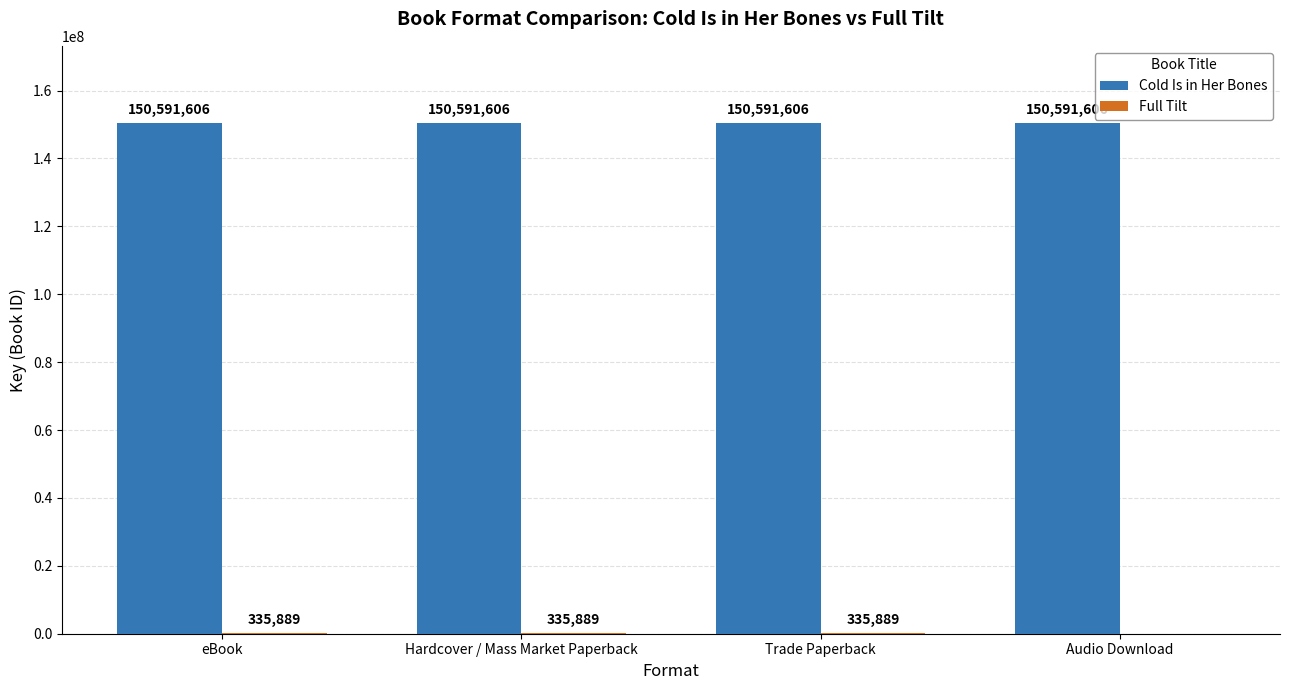

What is the approximate value of Cold Is in Her Bones at Hardcover / Mass Market Paperback?

150591606